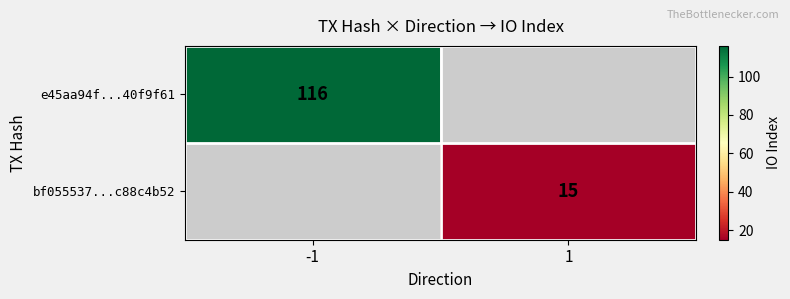

Is it true that bf055537...c88c4b52 equals 15 at 1?

True